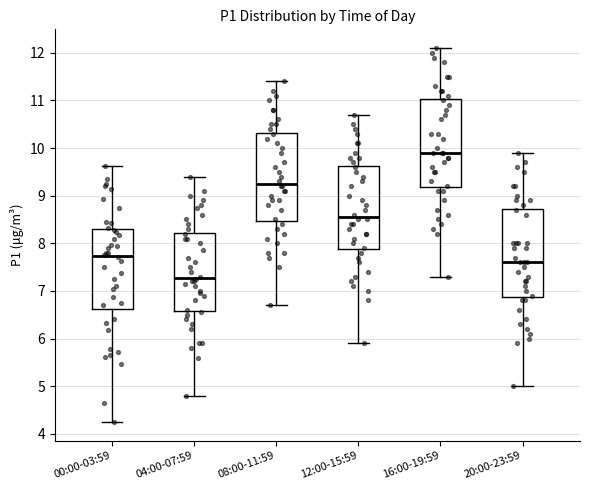

Which box has the lowest median line?

04:00-07:59